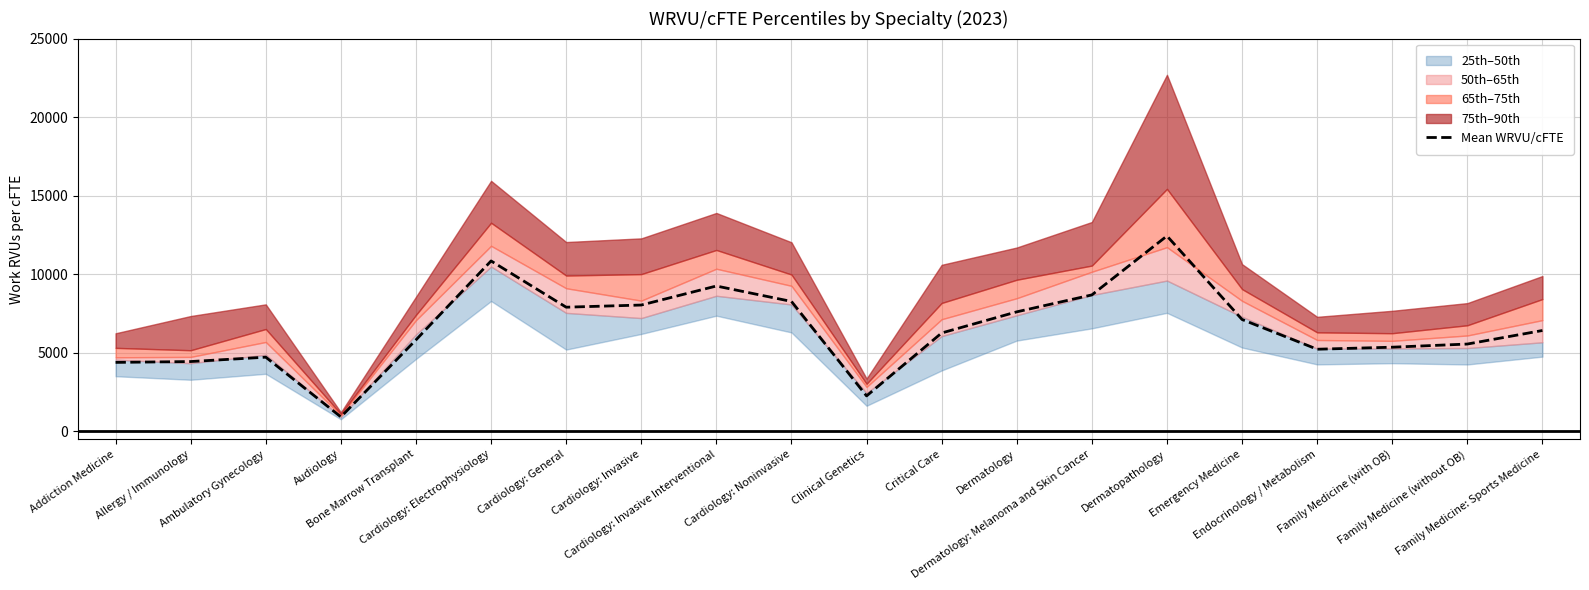

Which label corresponds to the smallest value in the chart?

Audiology